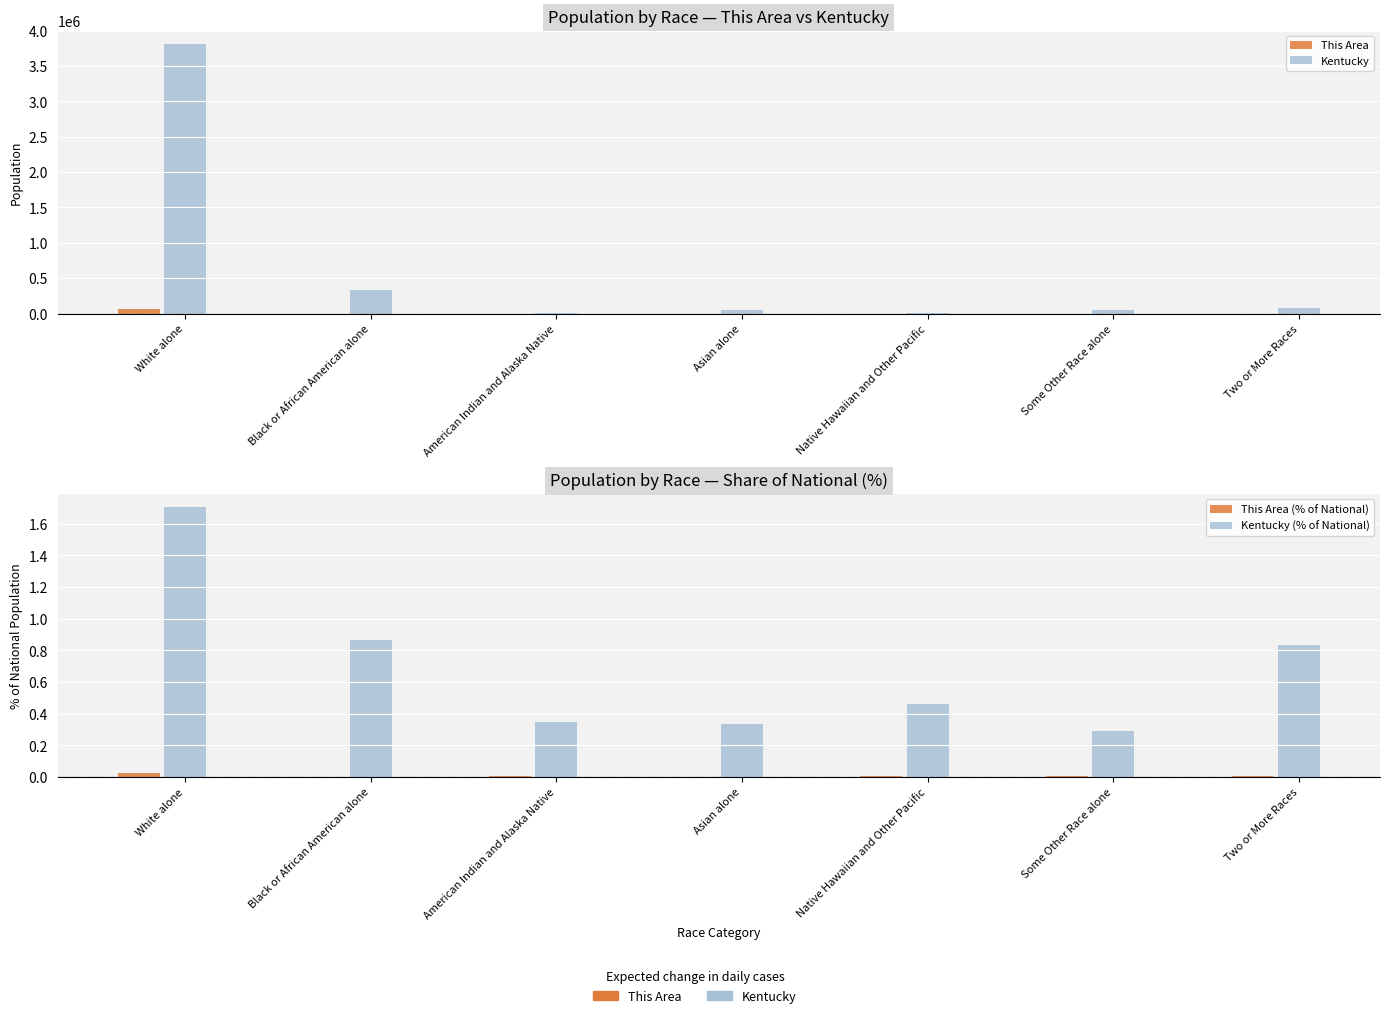

What are all the series names shown in the legend?

This Area, Kentucky, This Area (% of National), Kentucky (% of National)